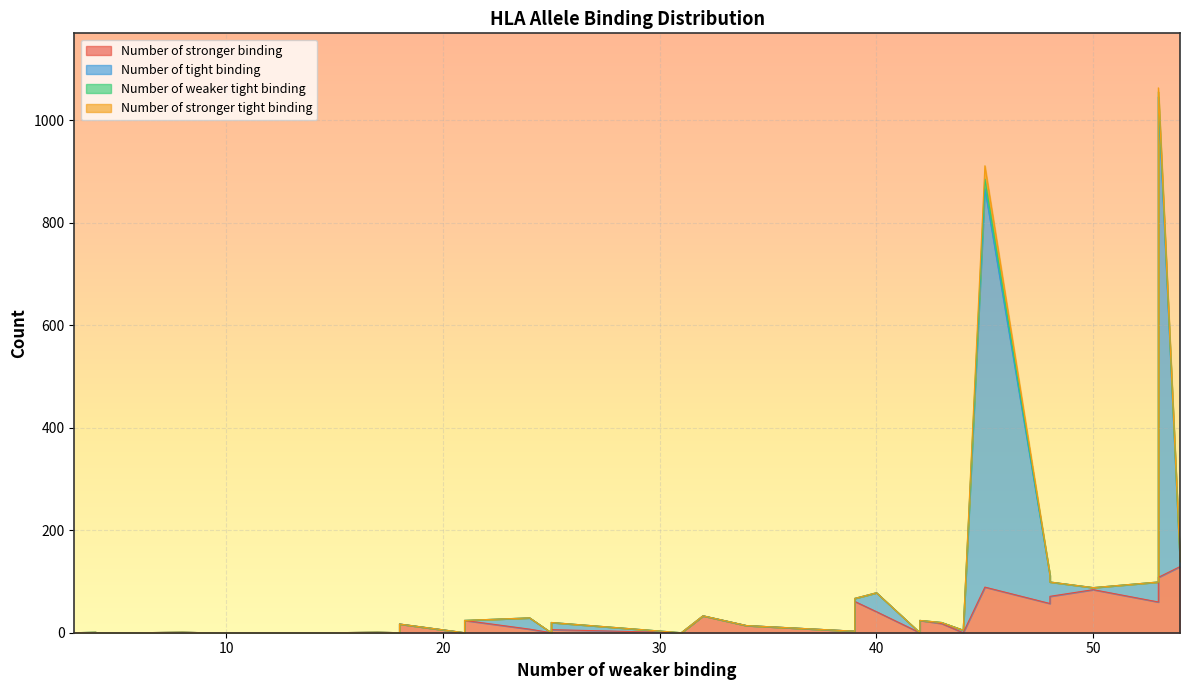

Which series has the largest total across all categories?

Number of tight binding